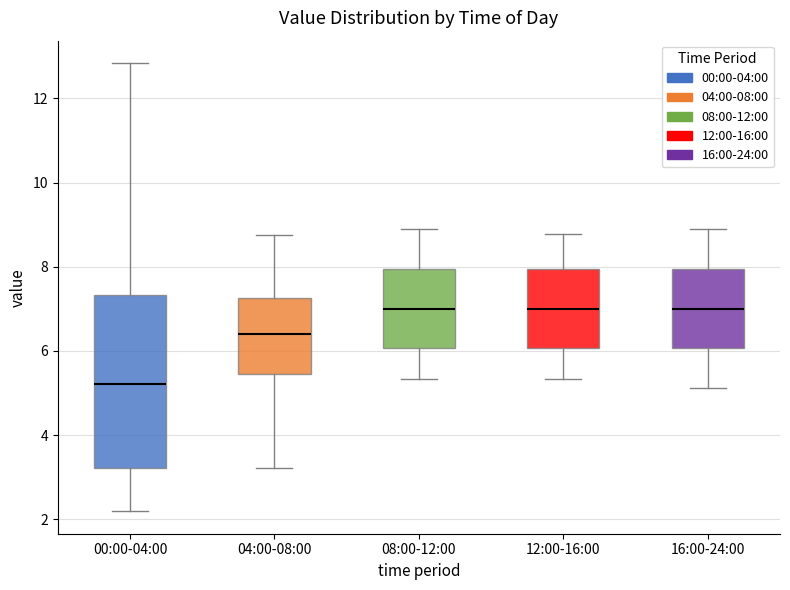

Where does the median line of the box for 16:00-24:00 sit on the y-axis? The values are not printed on the chart, so give them approximately, as read against the axis.

7.0